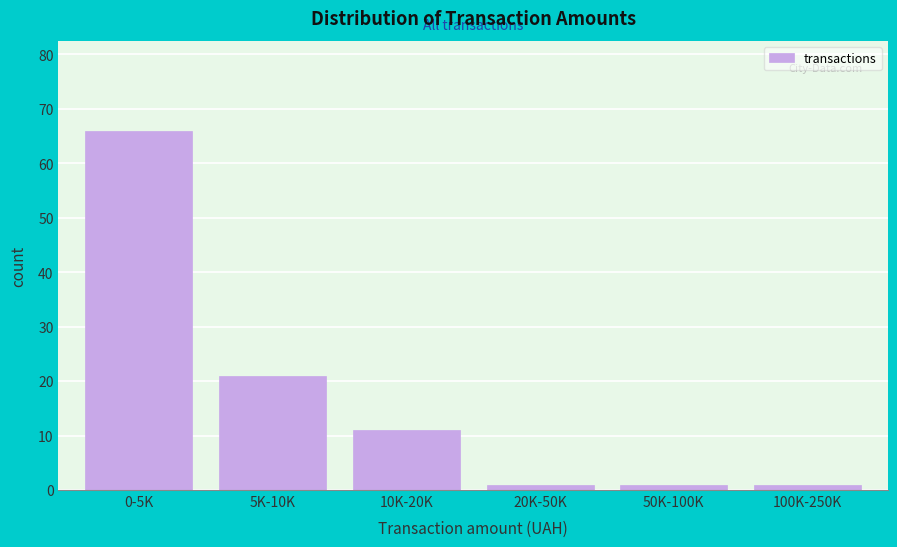

Reading left to right, list all the values displayed in this chart.

0-5K=66	5K-10K=21	10K-20K=11	20K-50K=1	50K-100K=1	100K-250K=1